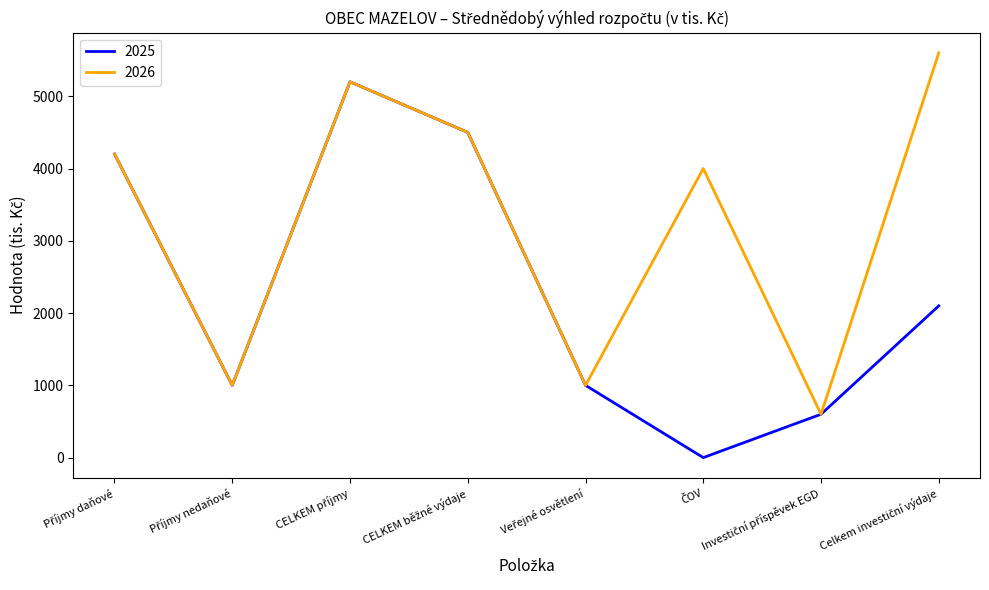

Rank the series by their maximum value, from highest to lowest.

2026, 2025